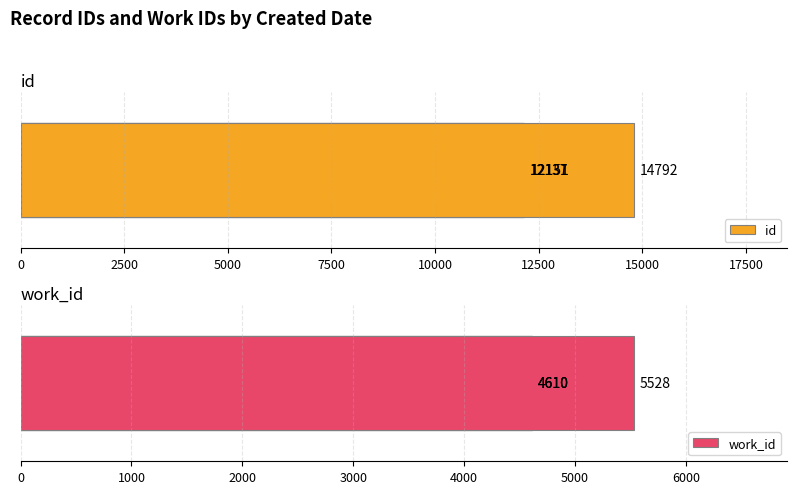

Which series has the largest total across all categories?

id